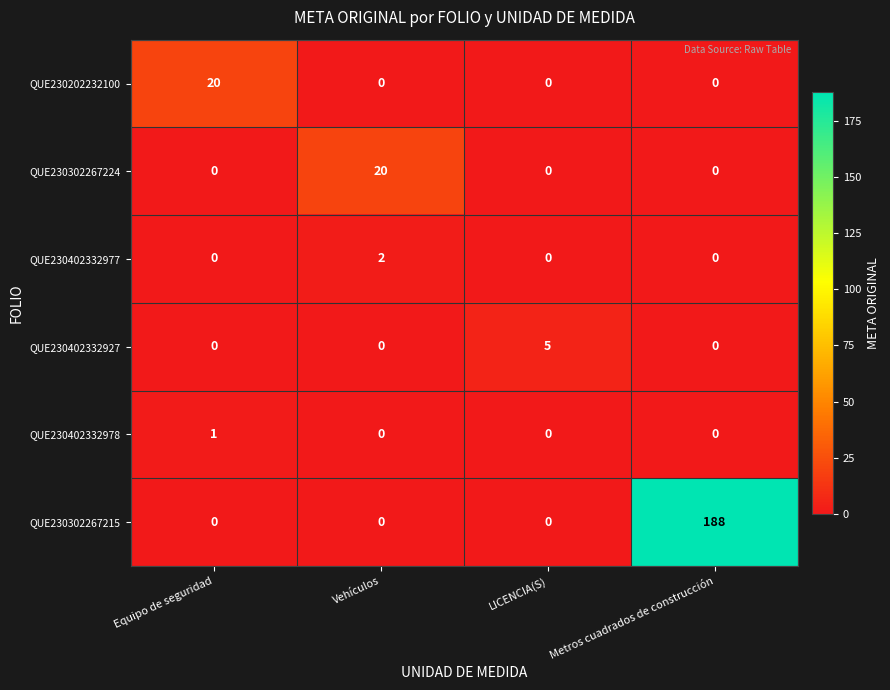

What is the difference between the maximum and minimum values in the QUE230302267224 series?

20